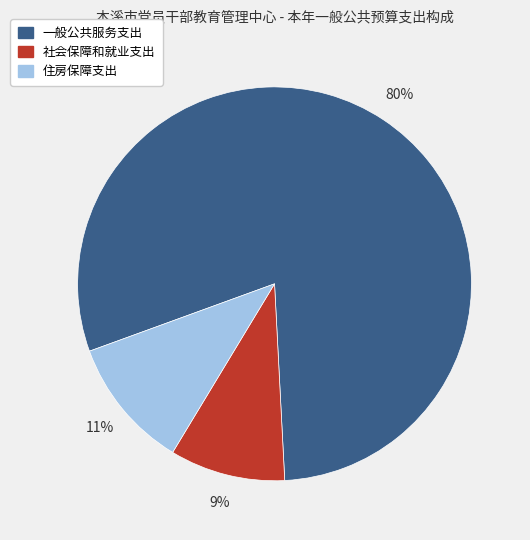

What is the largest slice in the pie chart?

一般公共服务支出